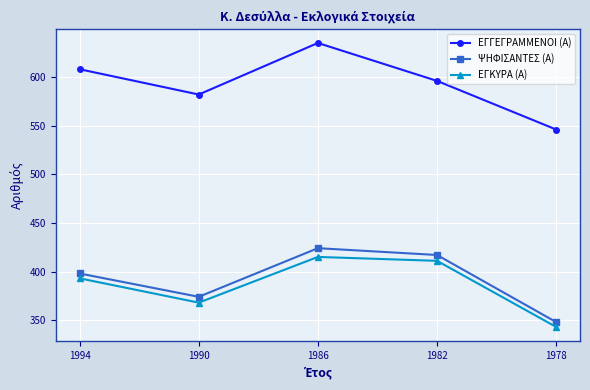

Which category has the lowest value across all series?

1978